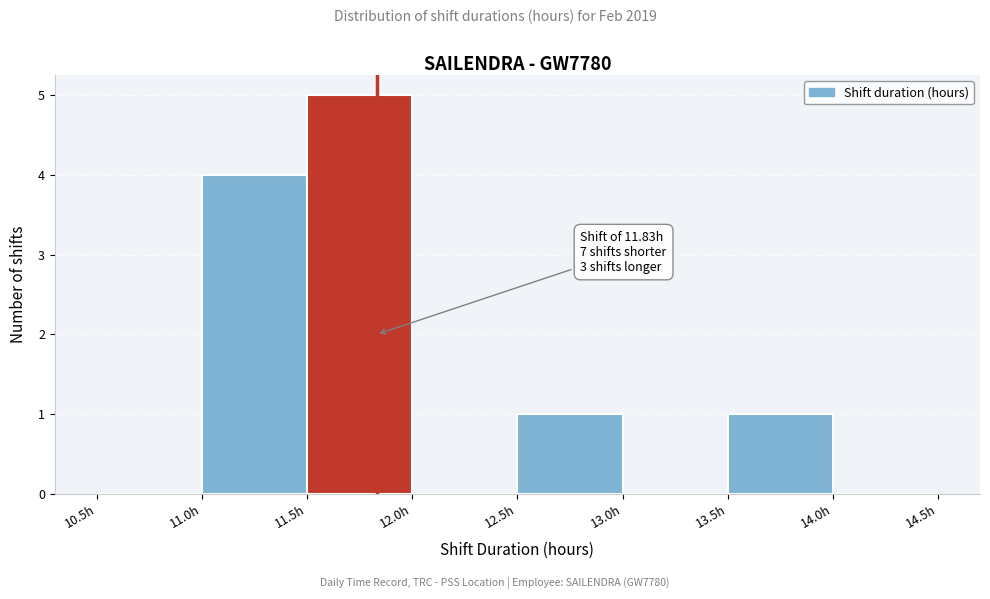

Which range on the x-axis has the tallest bar?

11.5 to 12.0